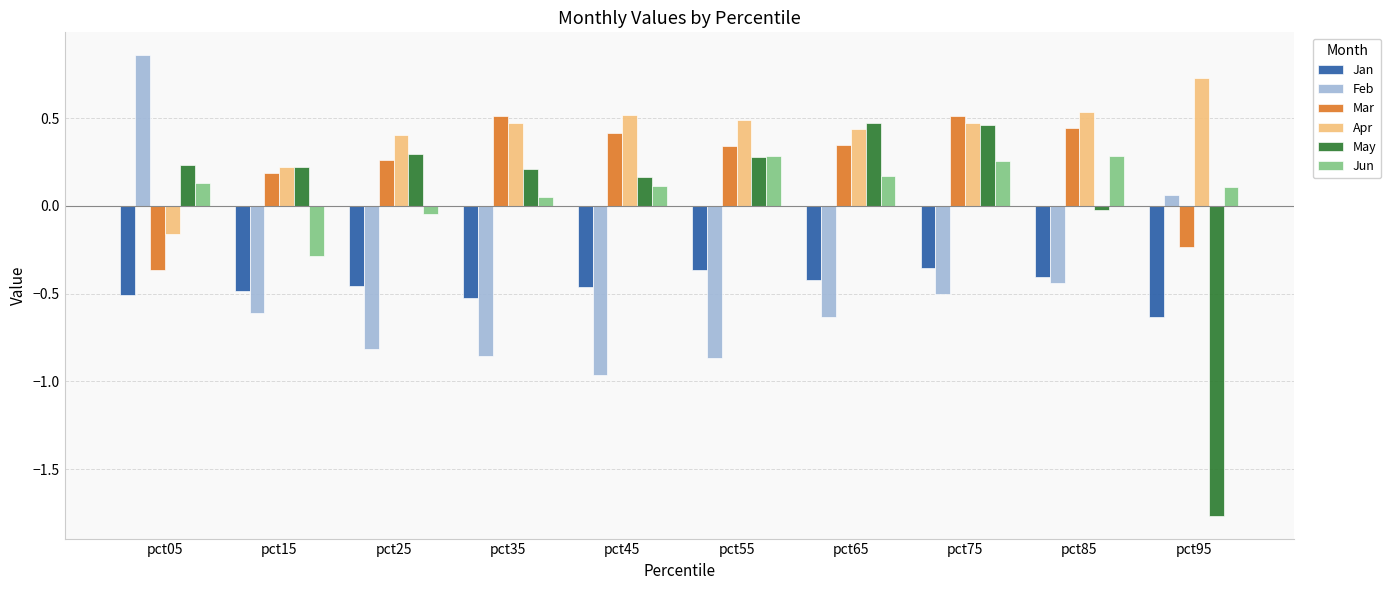

The Feb series shows -0.6 at pct15. True or false?

True